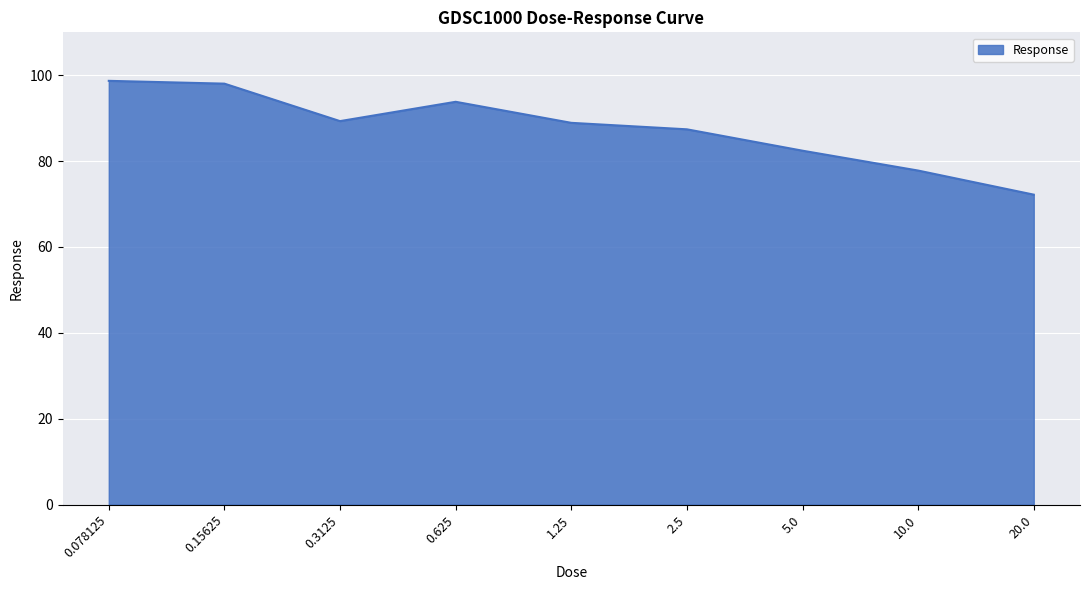

The value at 5.0 is 82.4. True or false?

True